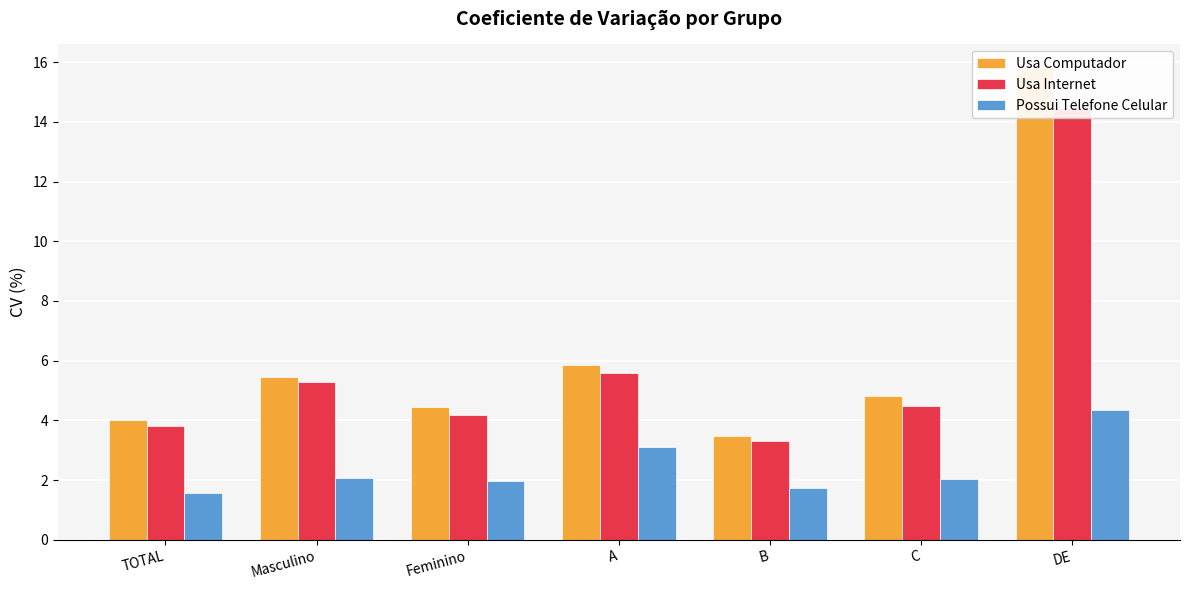

Reading left to right, transcribe all the data shown in this chart.

Usa Computador: TOTAL=4.0	Masculino=5.5	Feminino=4.5	A=5.9	B=3.5	C=4.8	DE=15.8
Usa Internet: TOTAL=3.8	Masculino=5.3	Feminino=4.2	A=5.6	B=3.3	C=4.5	DE=14.5
Possui Telefone Celular: TOTAL=1.6	Masculino=2.1	Feminino=2.0	A=3.1	B=1.7	C=2.0	DE=4.4